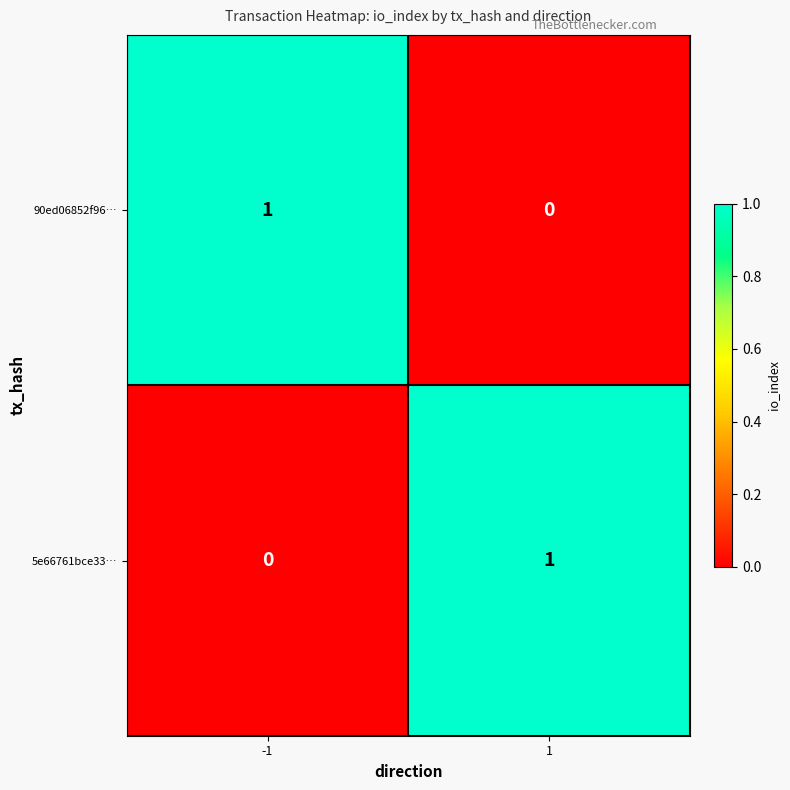

List the labels in order of 90ed06852f96… value, largest first.

-1, 1